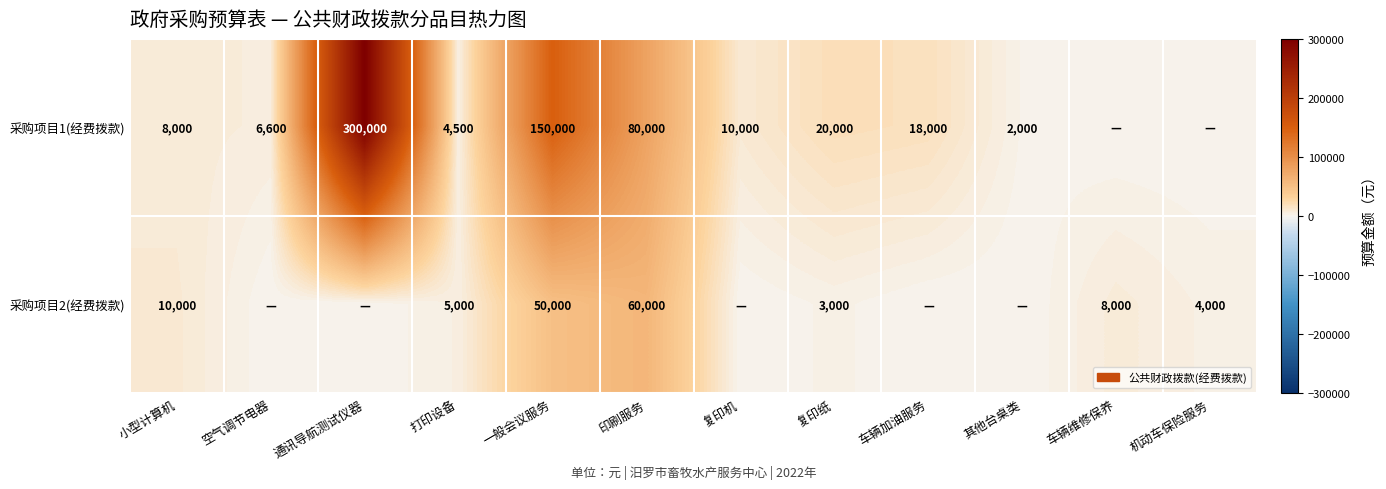

Is it true that 采购项目2(经费拨款) equals 6098 at 小型计算机?

False